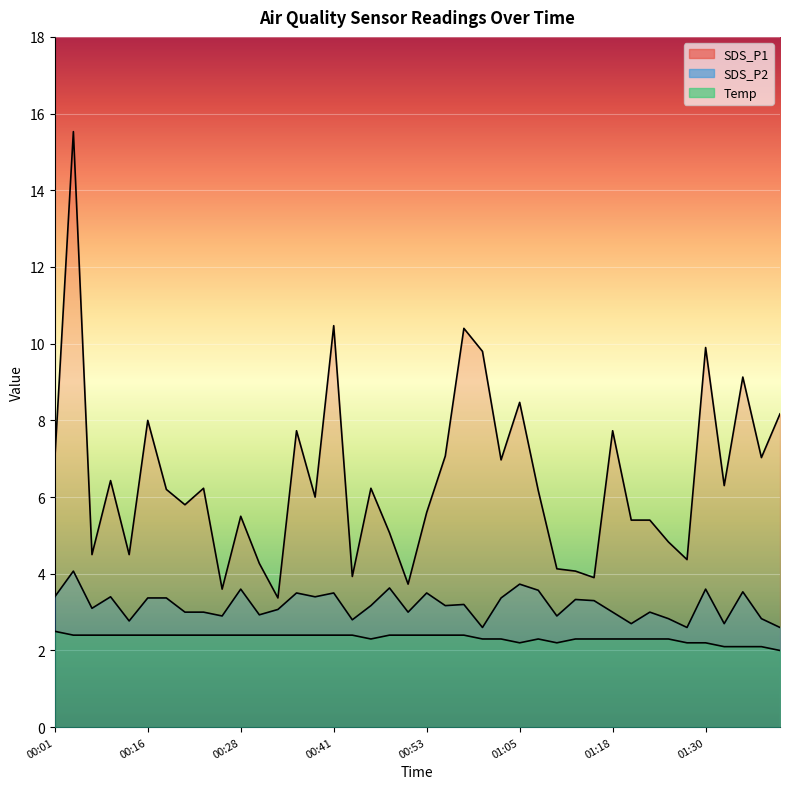

At how many categories does at least one series exceed 14?

1